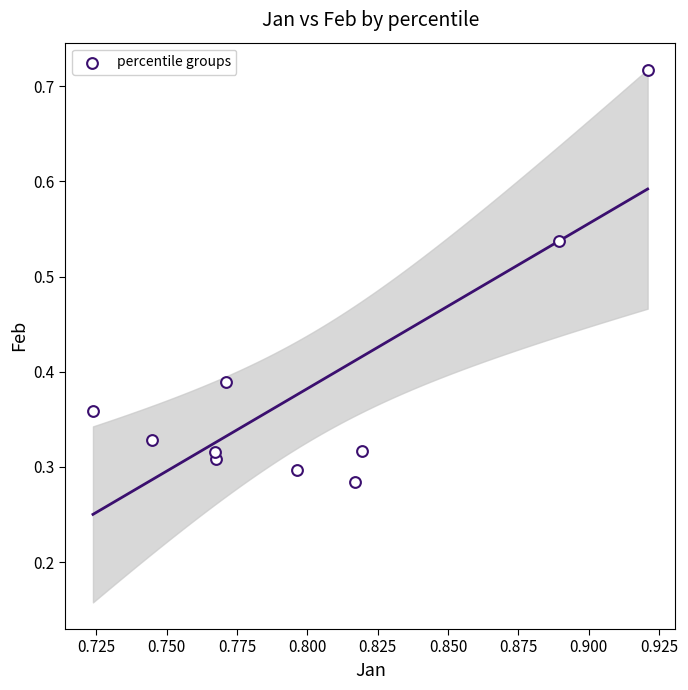

What is the average X value?

0.8